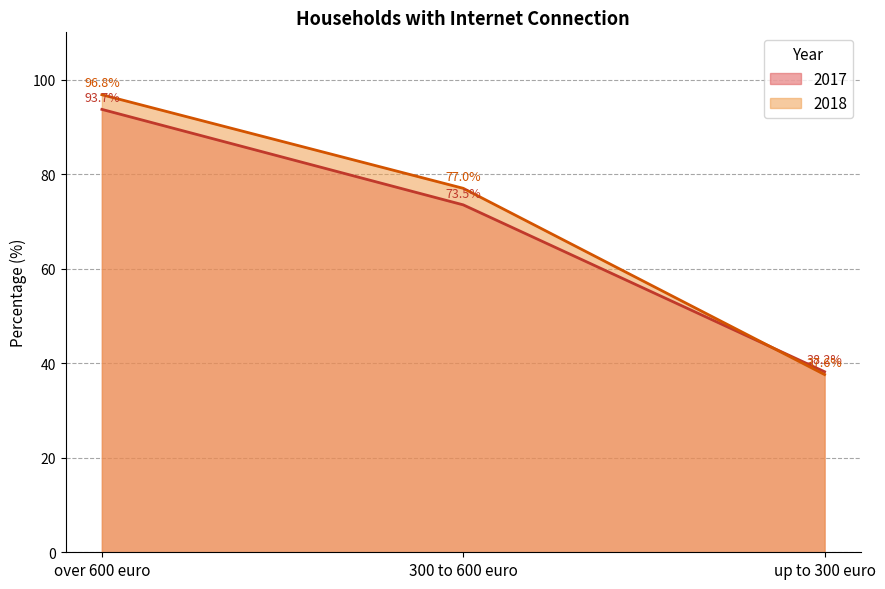

The 2017 series shows 7.9 at up to 300 euro. True or false?

False